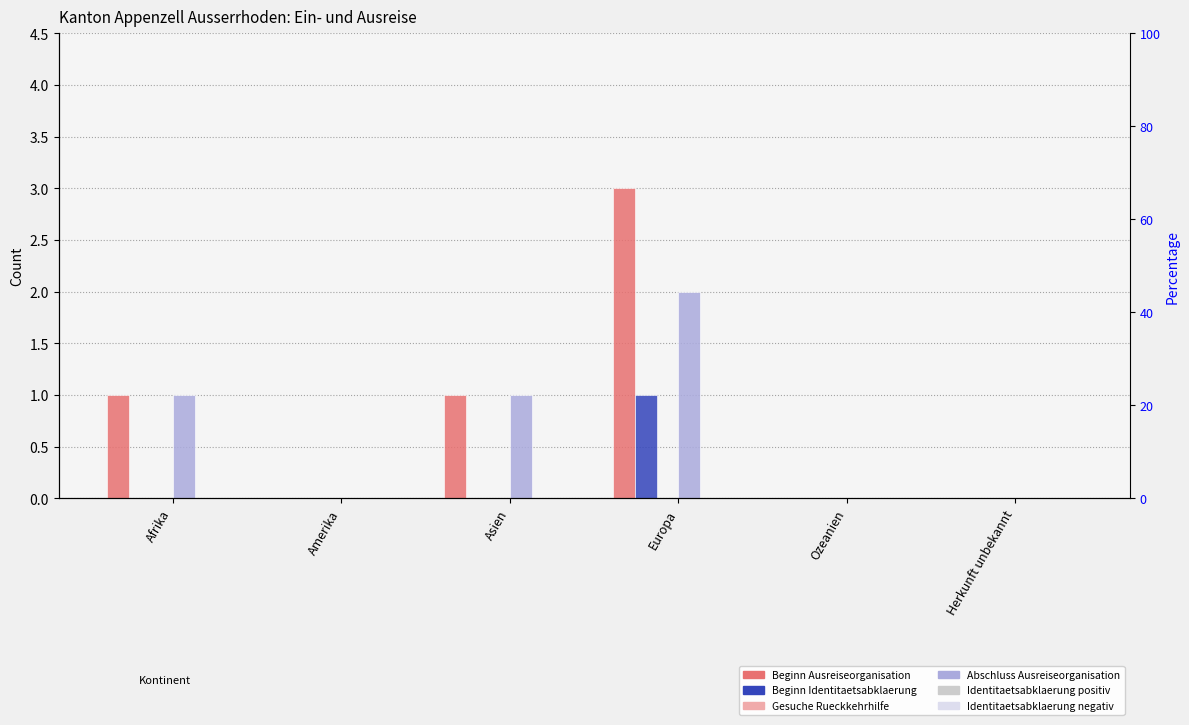

Reading left to right, transcribe all the data shown in this chart.

Beginn Ausreiseorganisation: Afrika=1	Amerika=0	Asien=1	Europa=3	Ozeanien=0	Herkunft unbekannt=0
Beginn Identitaetsabklaerung: Afrika=0	Amerika=0	Asien=0	Europa=1	Ozeanien=0	Herkunft unbekannt=0
Gesuche Rueckkehrhilfe: Afrika=0	Amerika=0	Asien=0	Europa=0	Ozeanien=0	Herkunft unbekannt=0
Abschluss Ausreiseorganisation: Afrika=1	Amerika=0	Asien=1	Europa=2	Ozeanien=0	Herkunft unbekannt=0
Identitaetsabklaerung positiv: Afrika=0	Amerika=0	Asien=0	Europa=0	Ozeanien=0	Herkunft unbekannt=0
Identitaetsabklaerung negativ: Afrika=0	Amerika=0	Asien=0	Europa=0	Ozeanien=0	Herkunft unbekannt=0